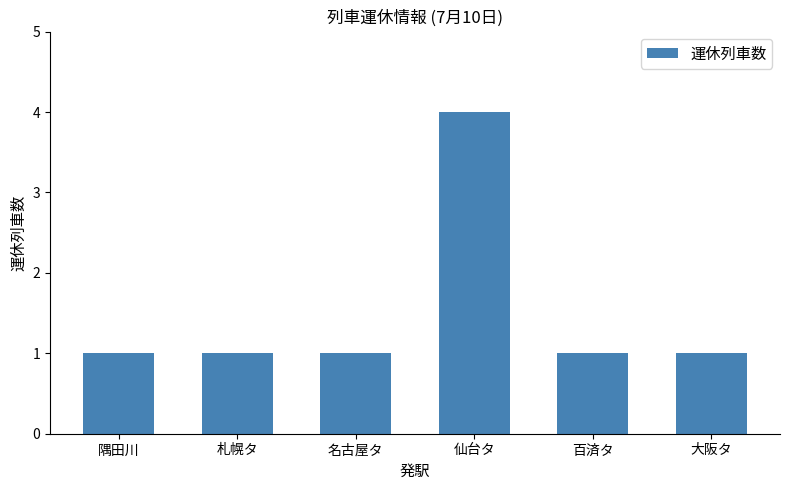

What is the minimum value shown in the chart?

1